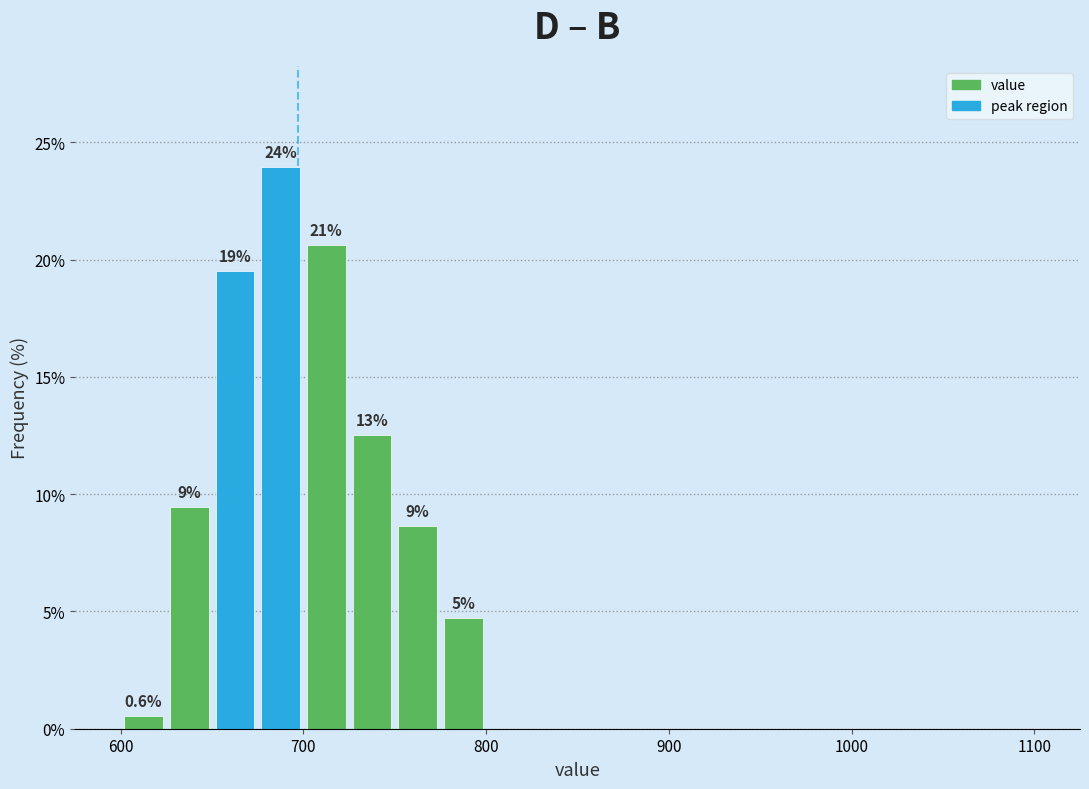

Around what value on the x-axis is the tallest bar? Give the approximate position of its centre, as read against the axis.

690